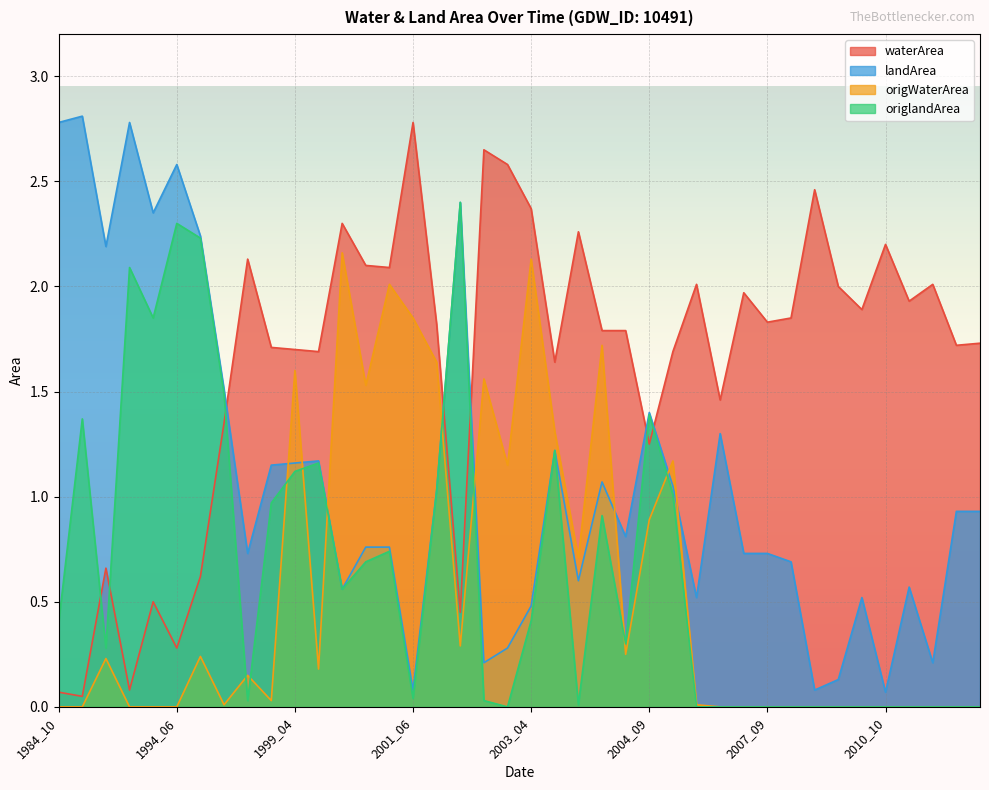

Which series changed the most between 1999_09 and 2007_09?

origlandArea